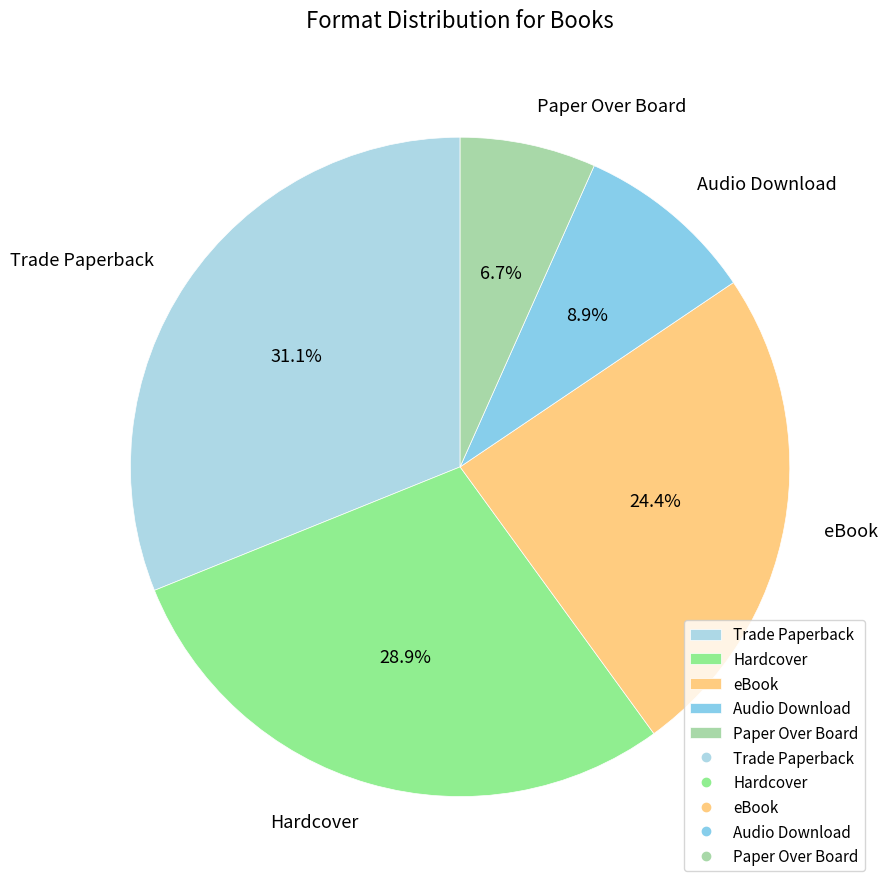

To the nearest percent, what portion does Paper Over Board represent?

7%